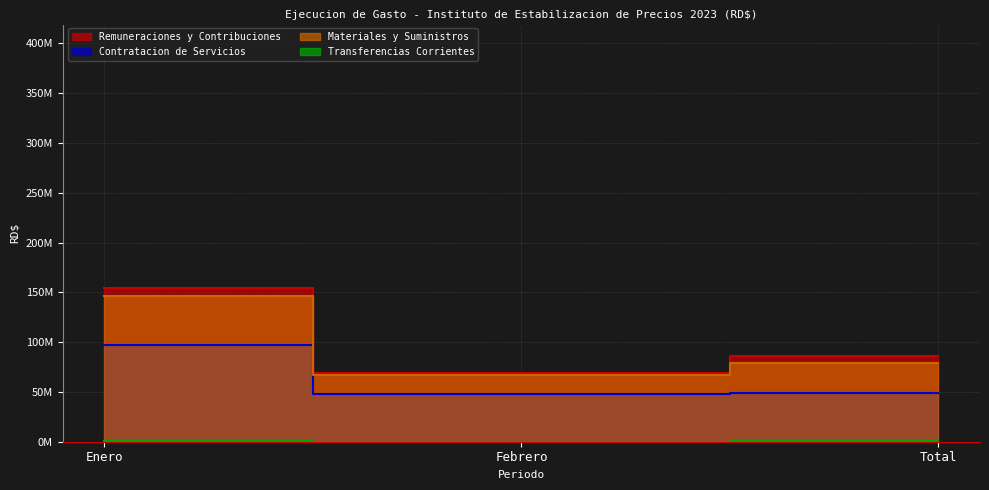

At Febrero, list the series in order from largest to smallest.

Remuneraciones y Contribuciones, Materiales y Suministros, Contratacion de Servicios, Transferencias Corrientes